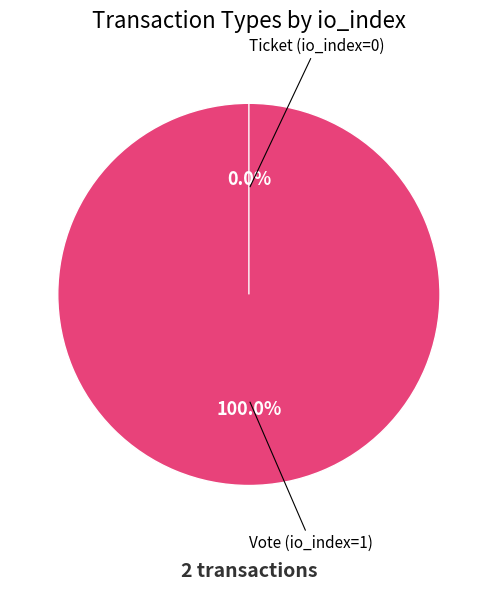

What is the smallest slice in the pie chart?

Ticket (io_index=0)